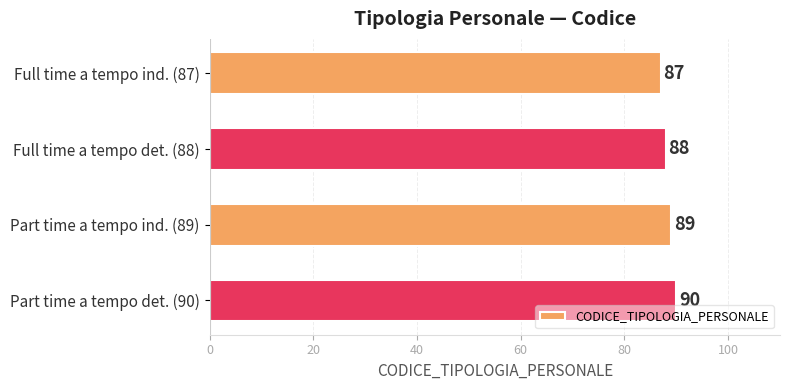

Count the values in the range 88 to 90.

3